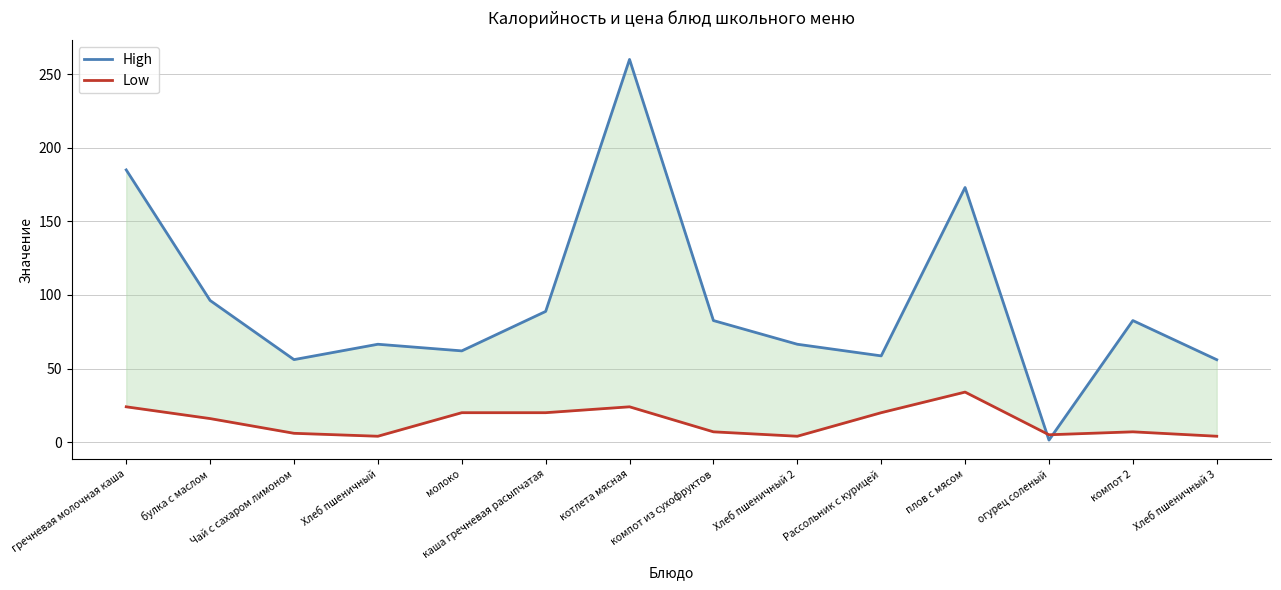

What is the label of the 14th point from the right?

гречневая молочная каша